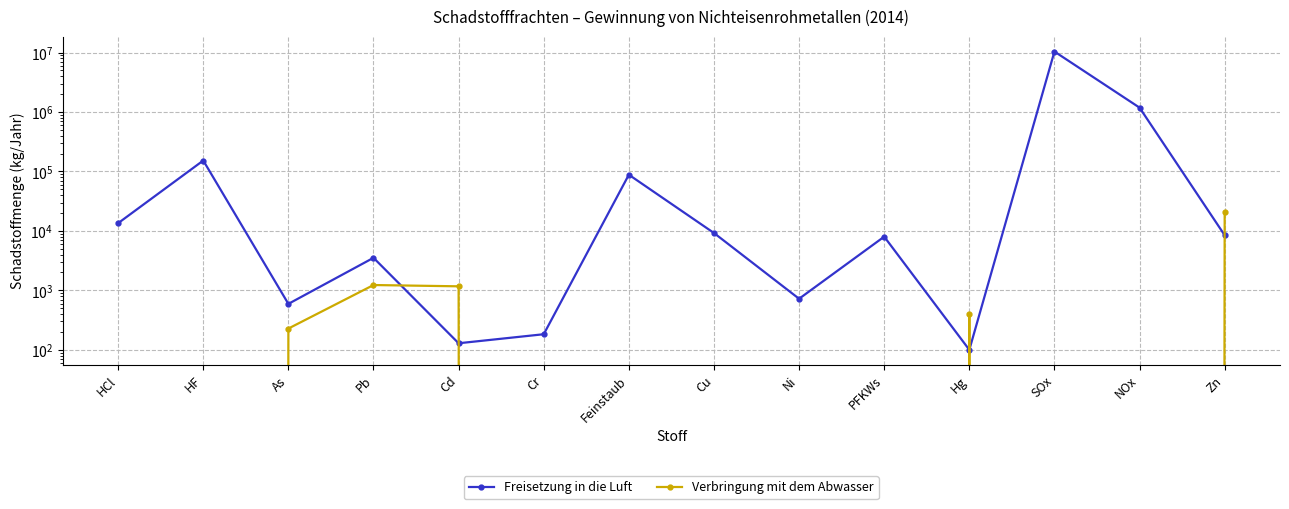

Reading left to right, extract all data points from this chart.

Freisetzung in die Luft: HCl=13500	HF=152610	As=593	Pb=3529	Cd=129	Cr=183	Feinstaub=88100	Cu=9220	Ni=723	PFKWs=8000	Hg=100	SOx=10387000	NOx=1183000	Zn=8450
Verbringung mit dem Abwasser: HCl=0	HF=0	As=228	Pb=1230	Cd=1170	Cr=0	Feinstaub=0	Cu=0	Ni=0	PFKWs=0	Hg=395	SOx=0	NOx=0	Zn=20400